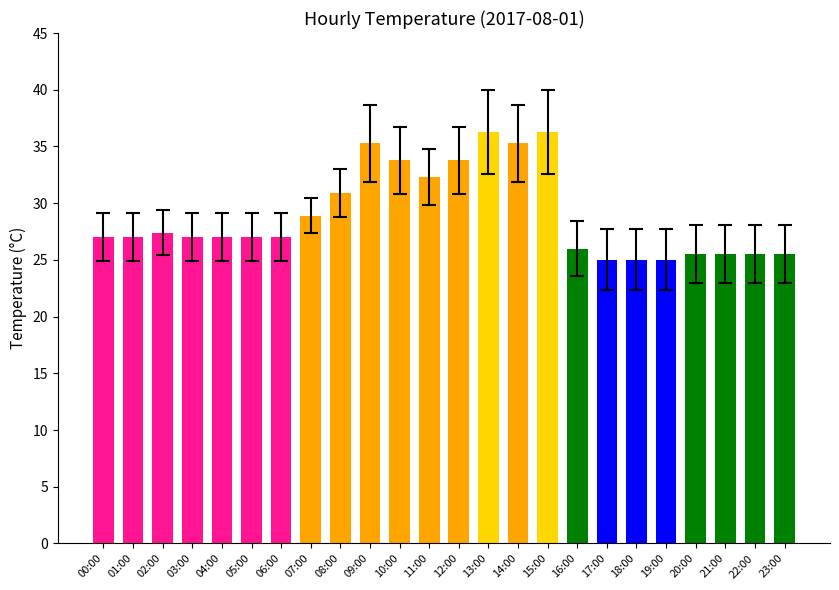

How many categories are shown in the chart?

24